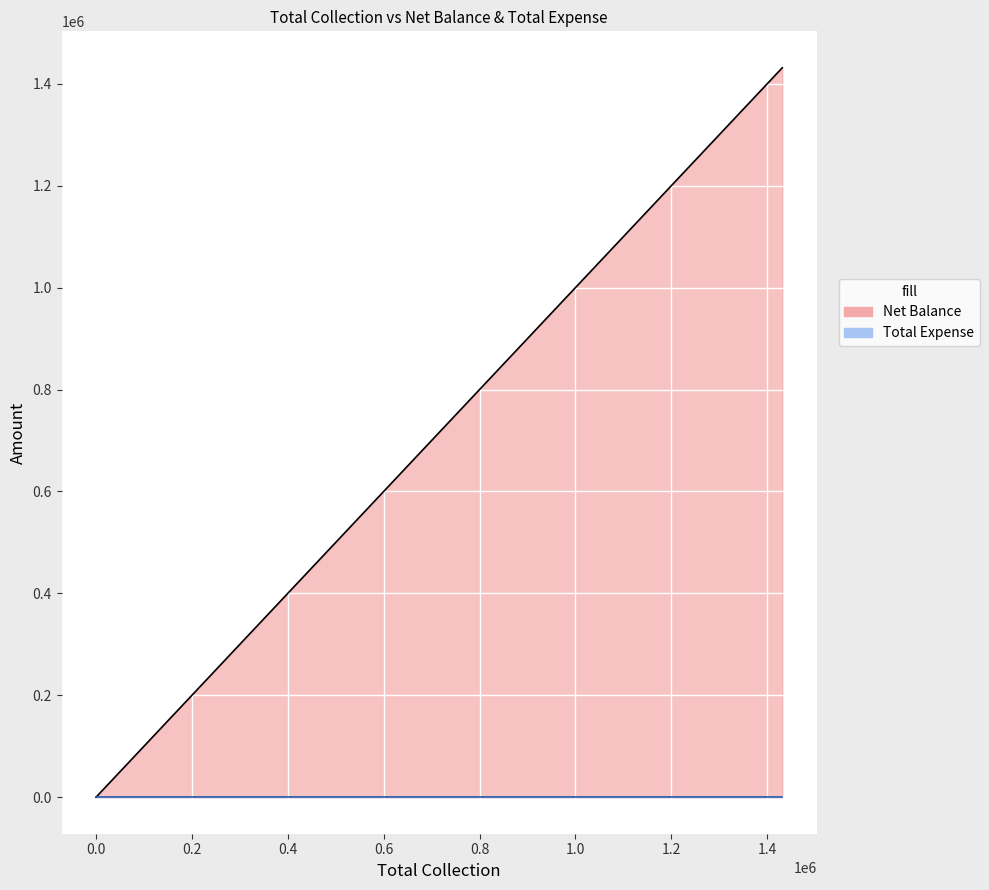

Which series has the largest total across all categories?

Net Balance